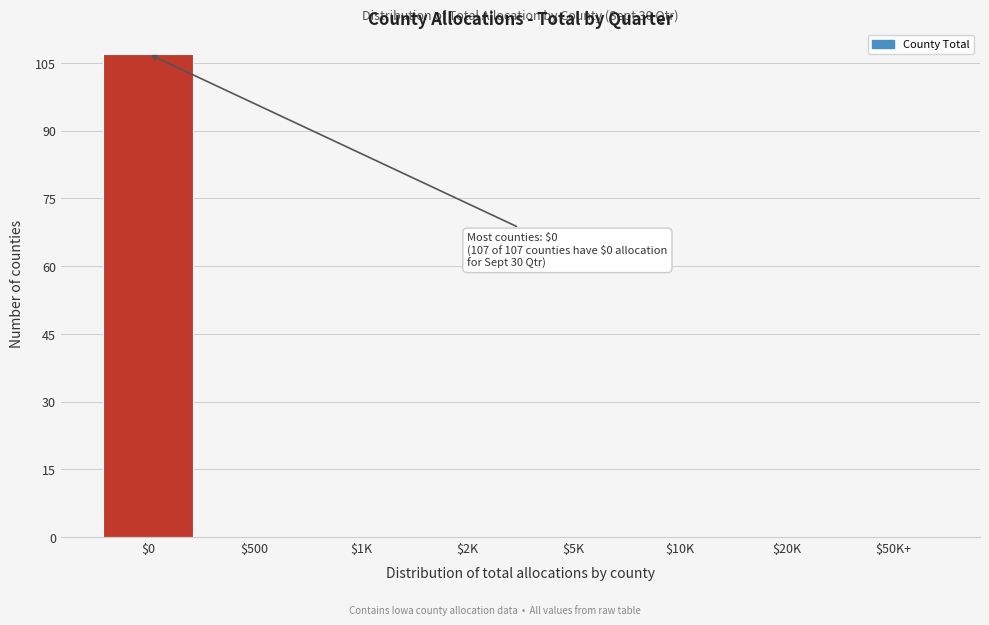

What is the sum of all values?

107